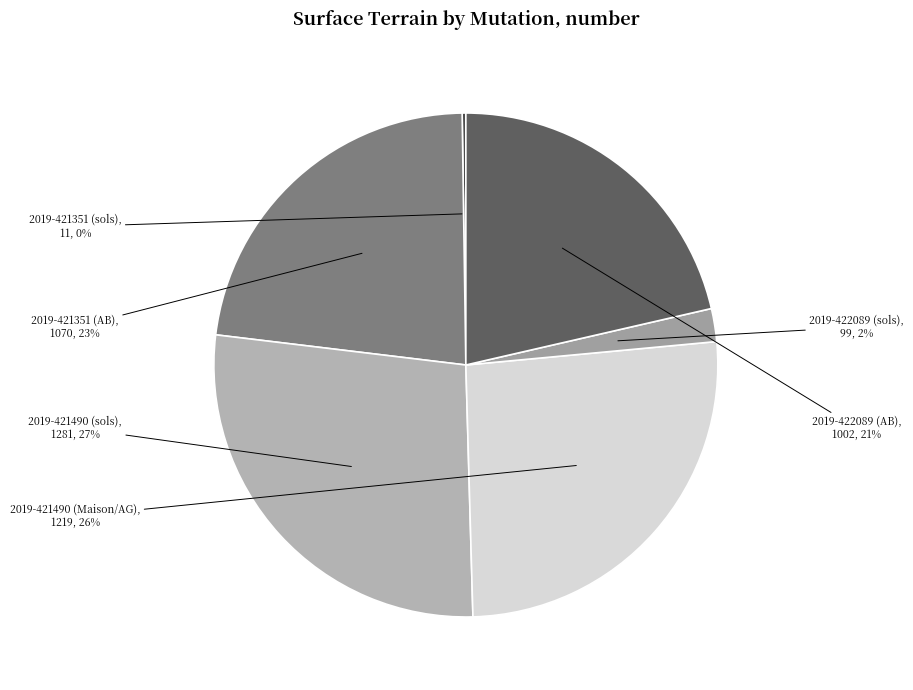

Which category has the biggest portion of the pie?

2019-421490 (sols)